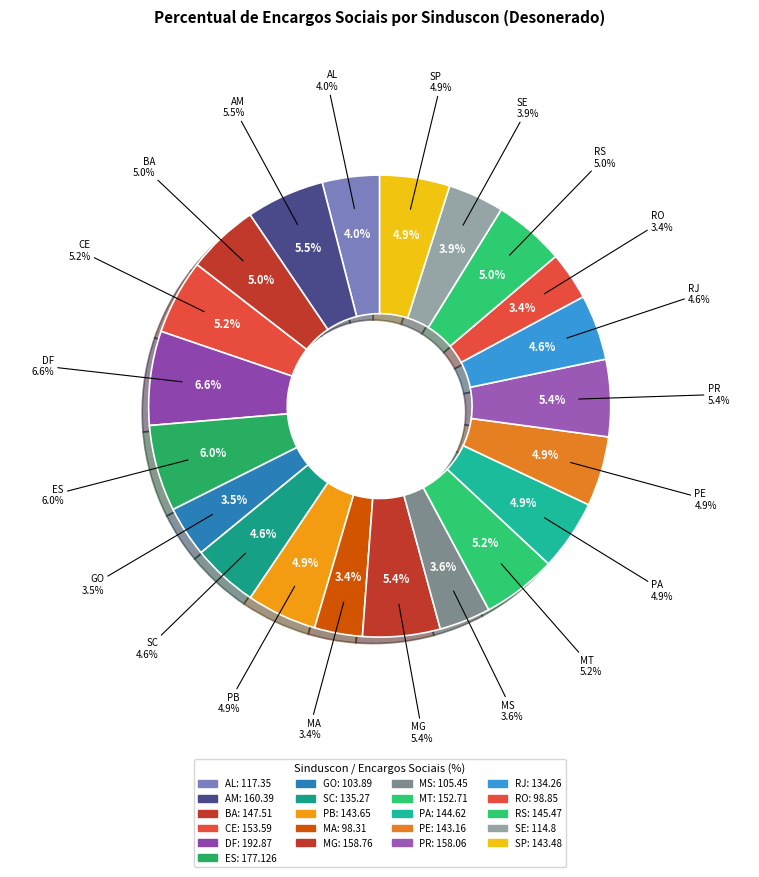

To the nearest percent, what is the average slice percentage?

5%